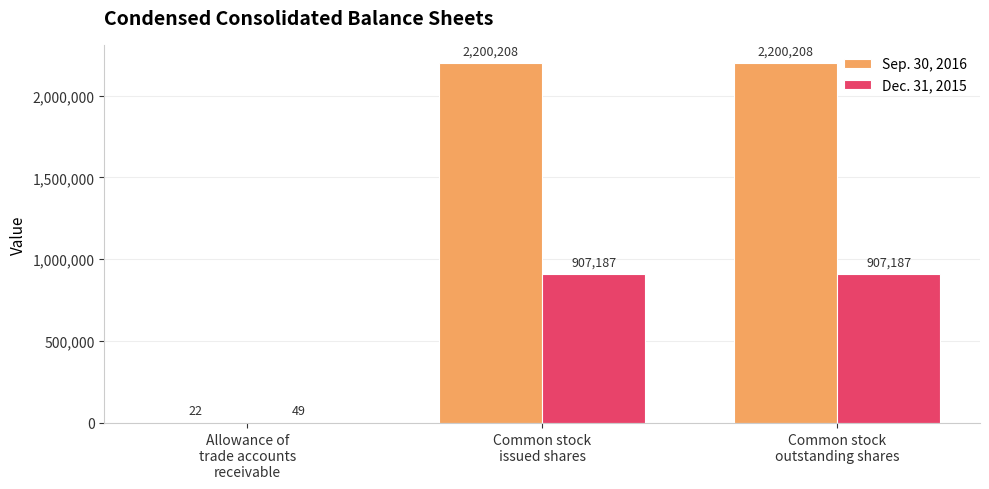

What is the greatest value displayed?

2200208